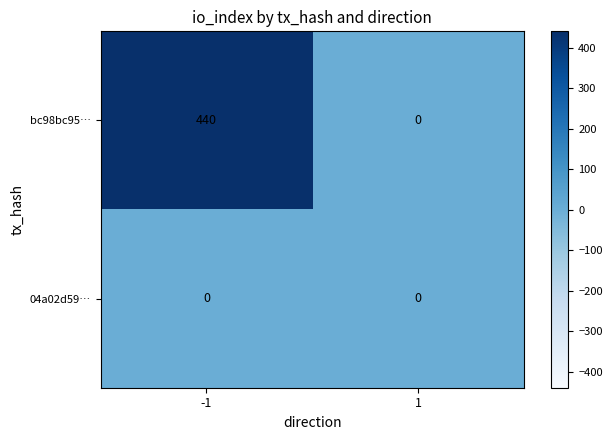

At how many categories does at least one series exceed 233?

1